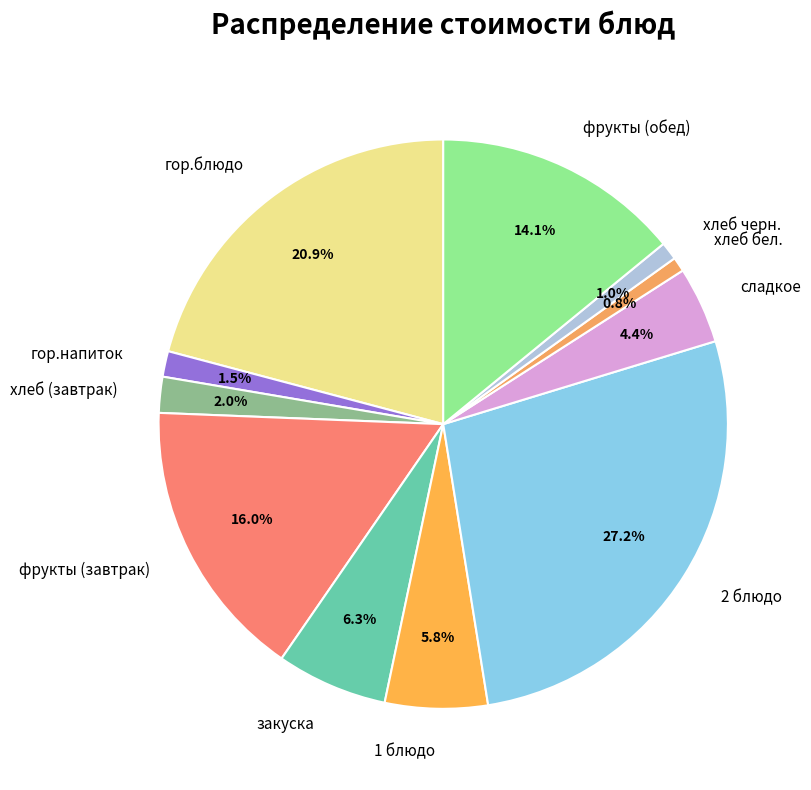

What percentage do хлеб бел. and хлеб черн. together represent?

1.8%